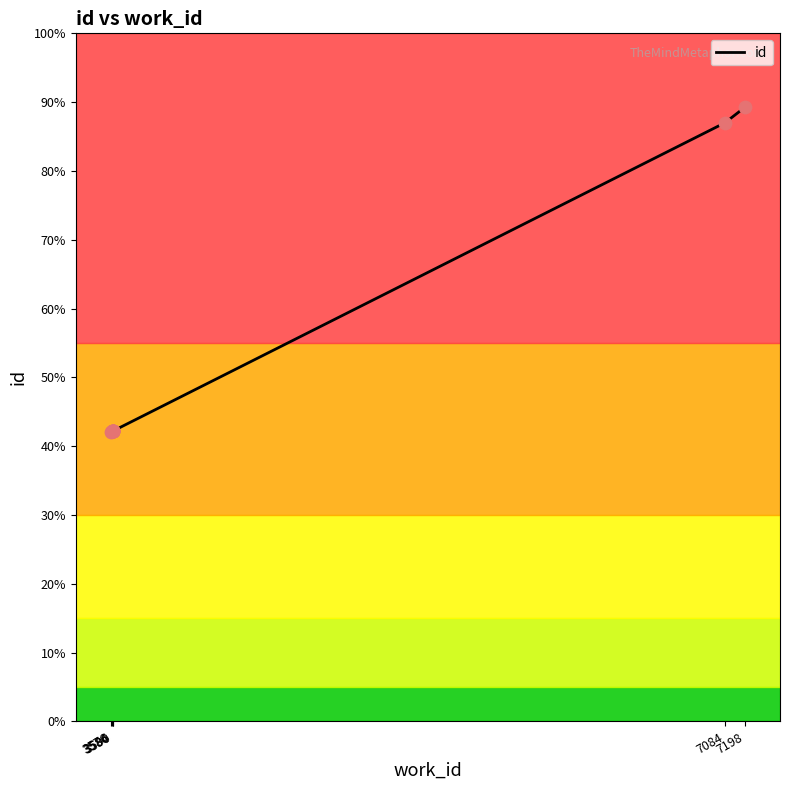

Between 3584 and 3590, which is larger?

3590